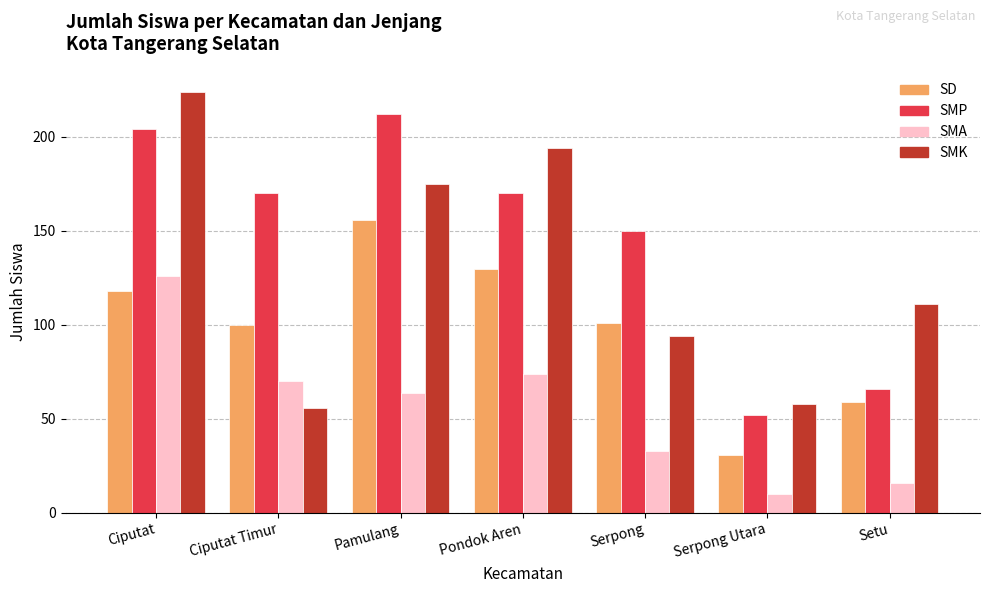

Rank the series by their maximum value, from lowest to highest.

SMA, SD, SMP, SMK